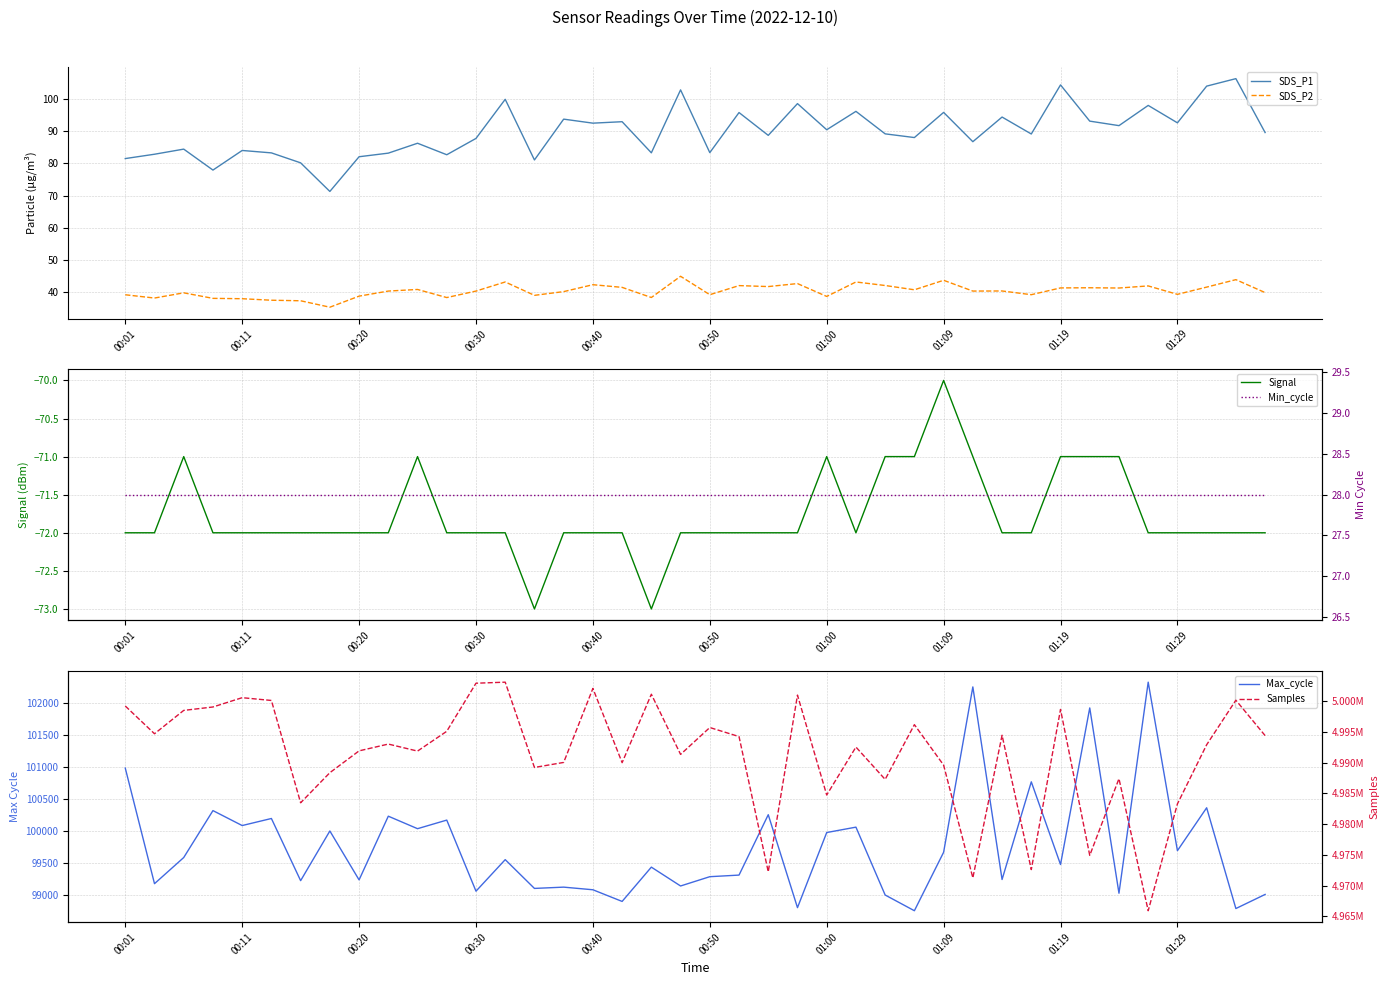

True or false: SDS_P2 and SDS_P1 intersect in this chart.

False